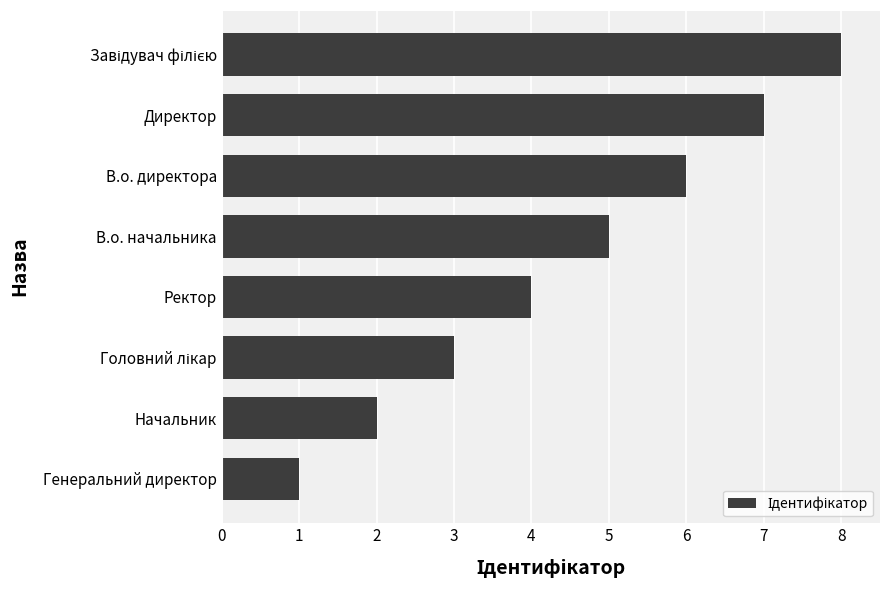

What is the sum of all values?

36